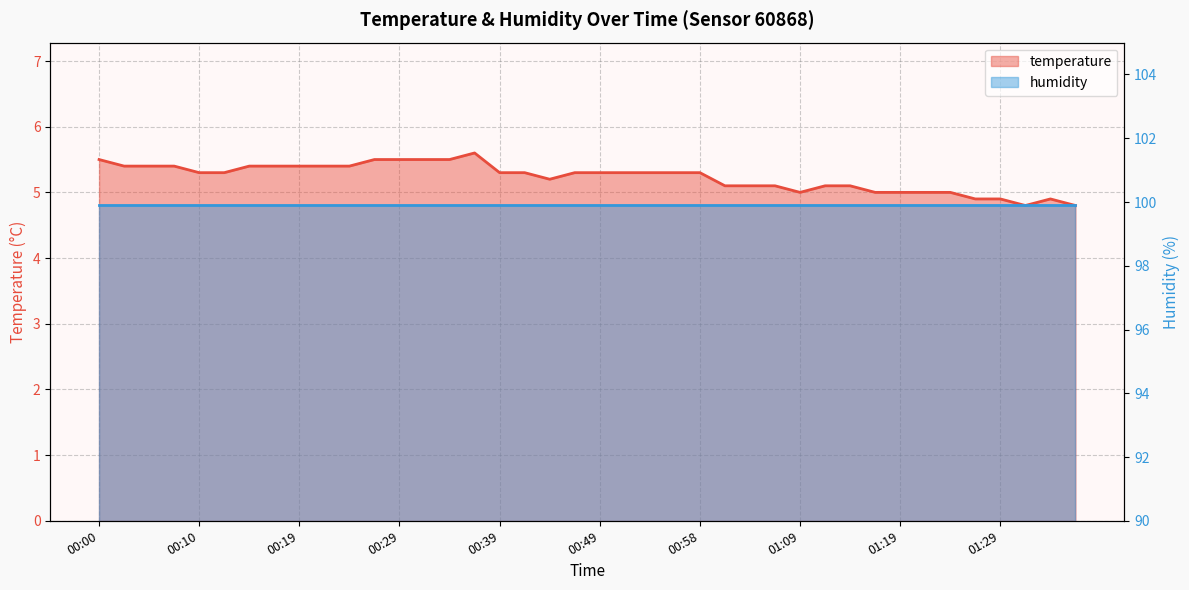

How many values are between 5 and 6?

35